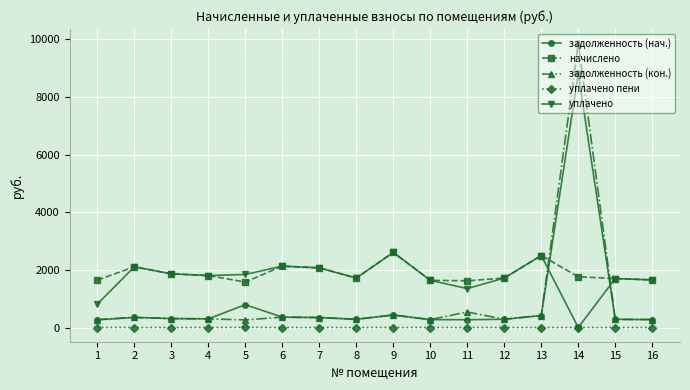

Which category has the highest value across all series?

14